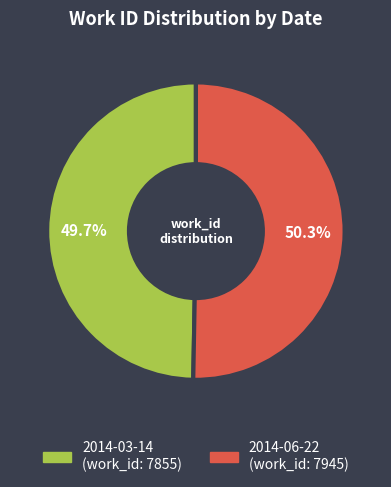

Does 2014-06-22 account for over 50% of the chart?

Yes